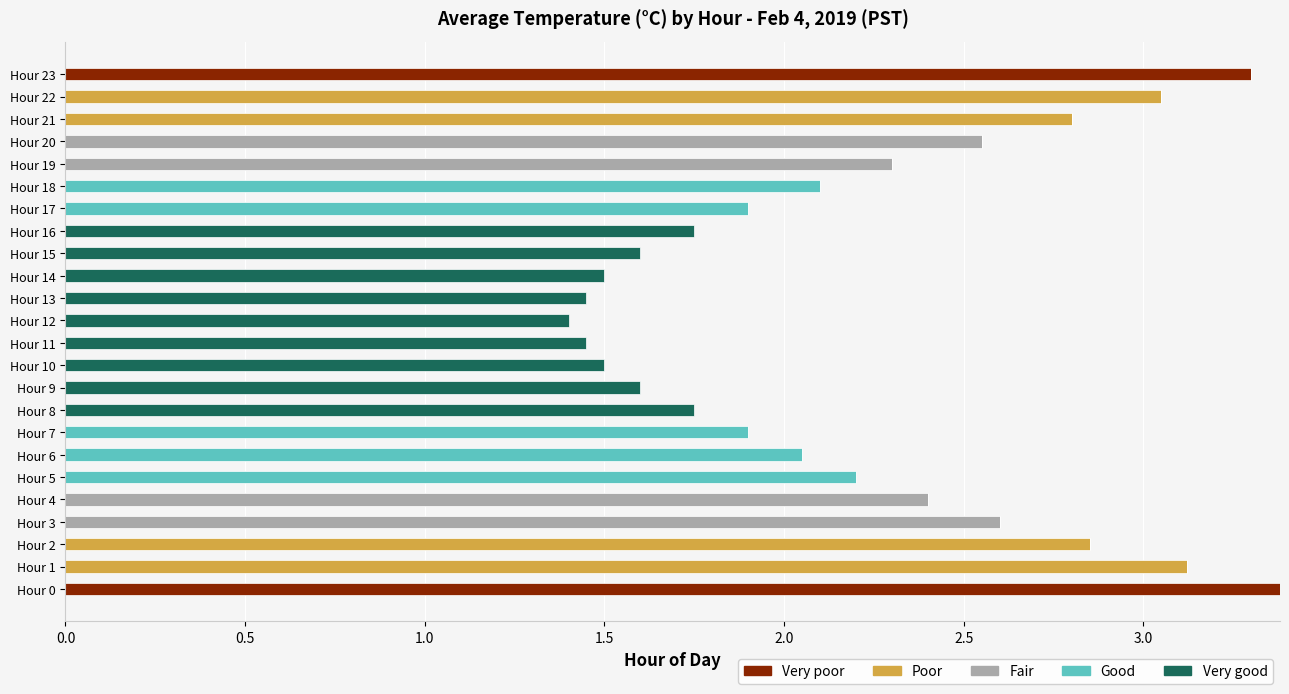

What is the sum of all Very poor values?

6.7